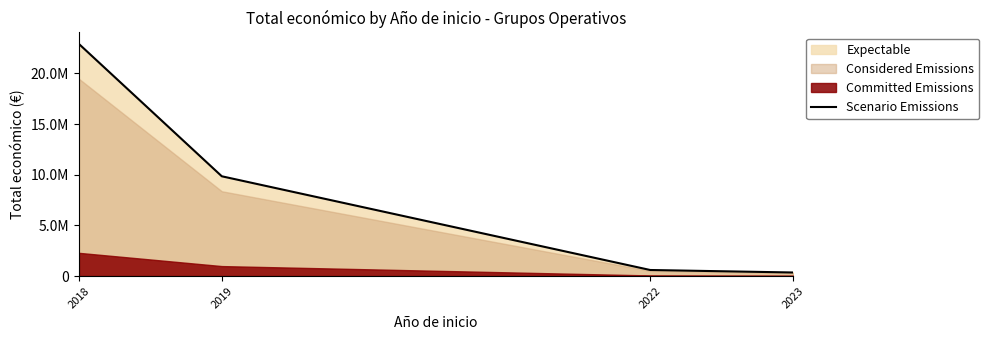

What is the difference between the maximum and minimum values?

22549932